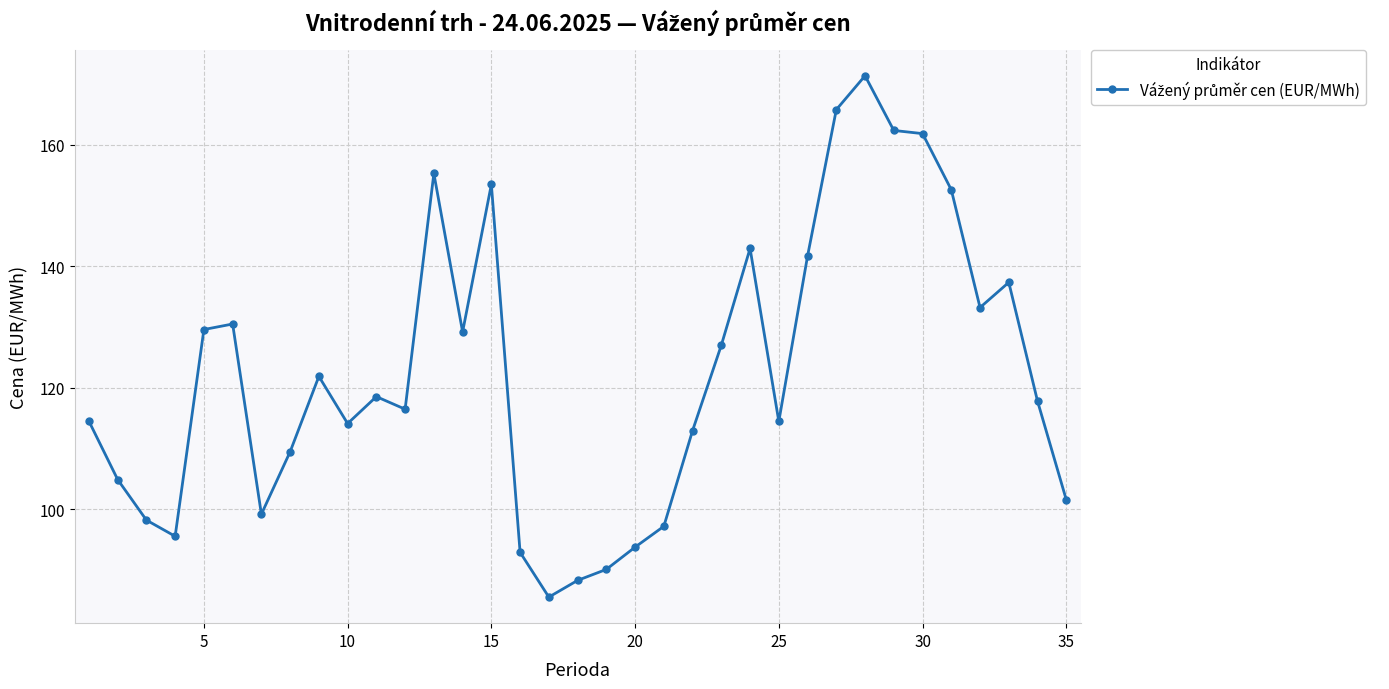

What is the smallest value displayed?

85.6